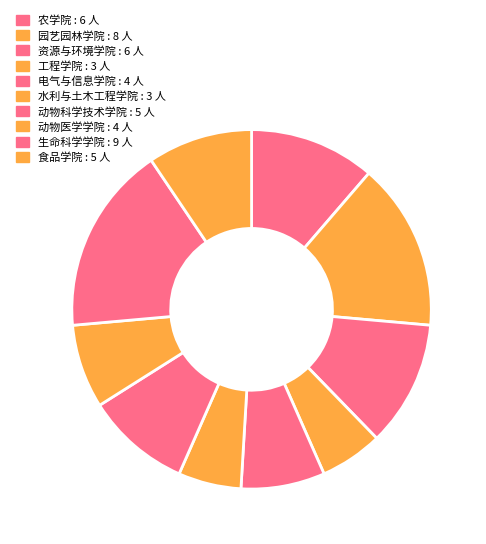

Is it true that 食品学院 is 9% of the pie?

True